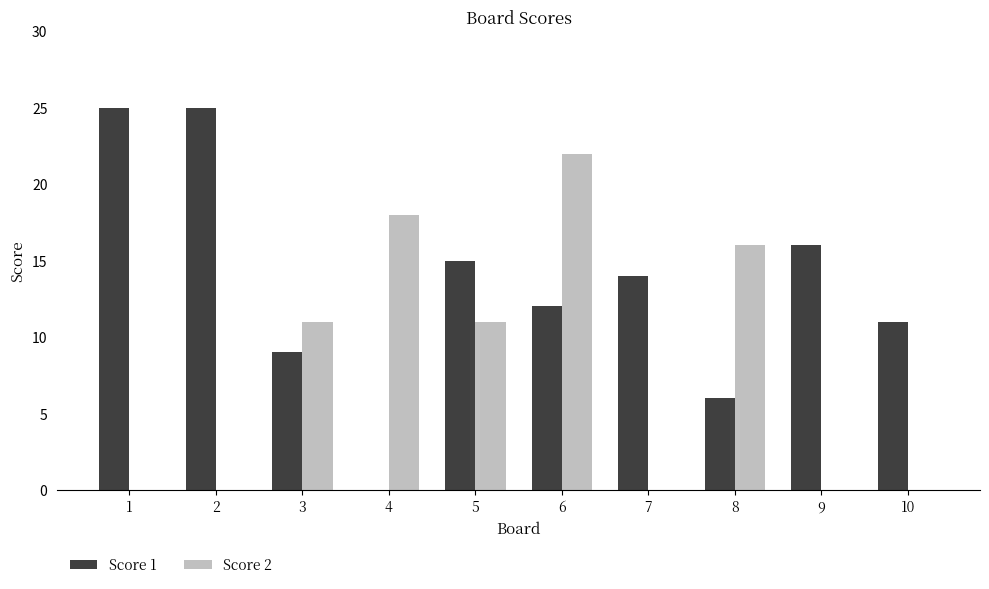

Reading left to right, list all the values displayed in this chart.

Score 1: 1=25	2=25	3=9	4=0	5=15	6=12	7=14	8=6	9=16	10=11
Score 2: 1=0	2=0	3=11	4=18	5=11	6=22	7=0	8=16	9=0	10=0